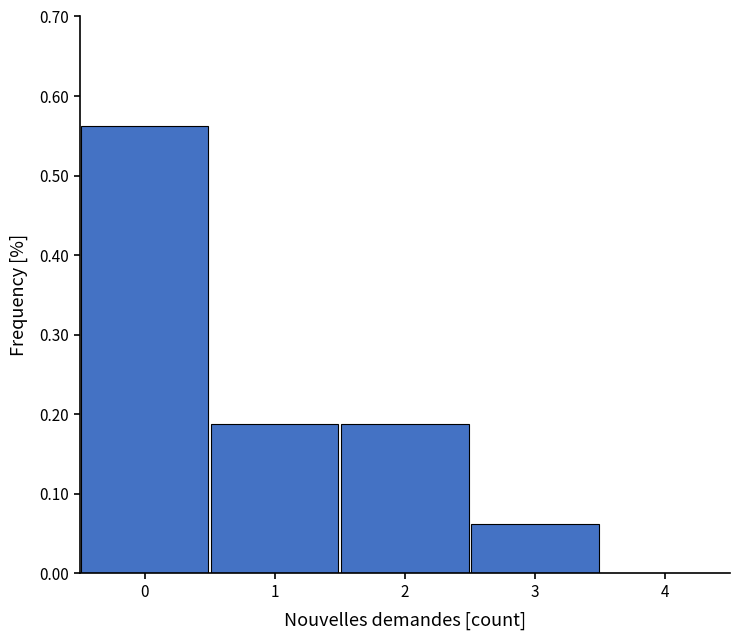

Reading left to right, transcribe this chart: for each bar, give the range it covers on the x-axis and its height. The values are not printed on the chart, so give them approximately, as read against the axis.

-0.5 to 0.5: 0.56
0.5 to 1.5: 0.19
1.5 to 2.5: 0.19
2.5 to 3.5: 0.06